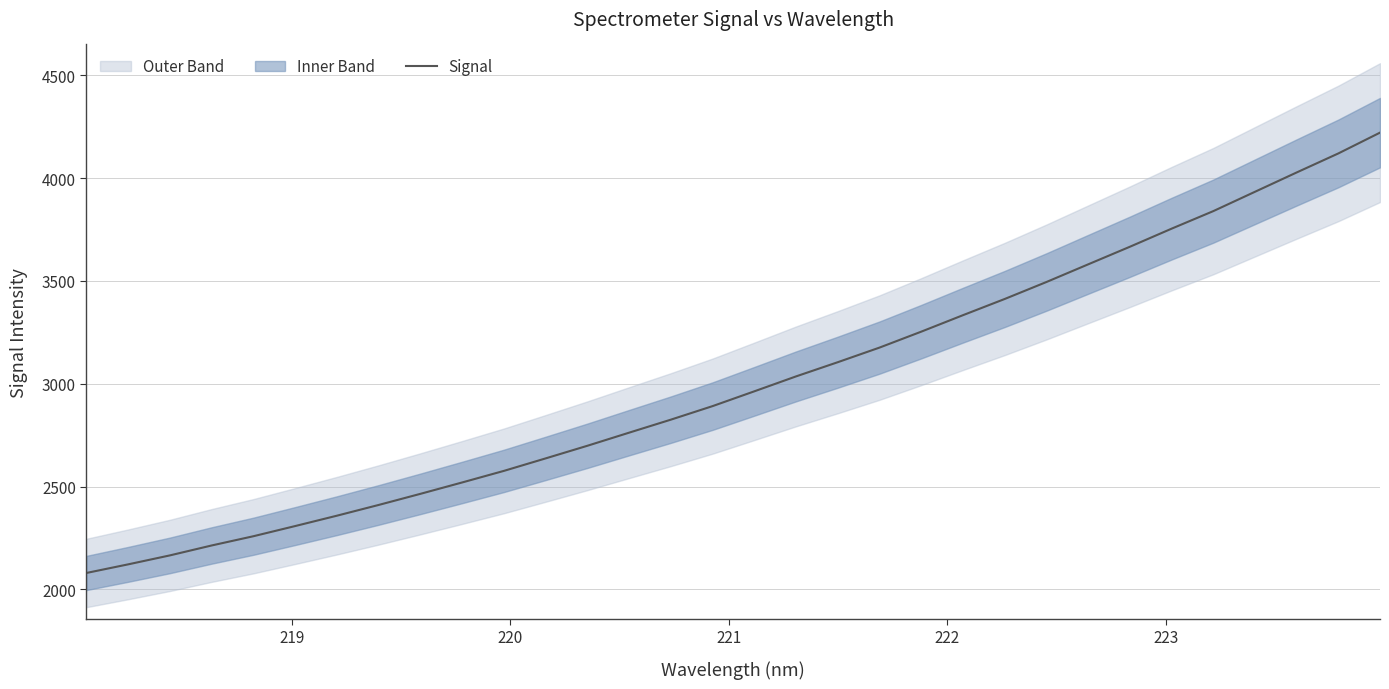

What is the minimum value for Signal?

2079.4